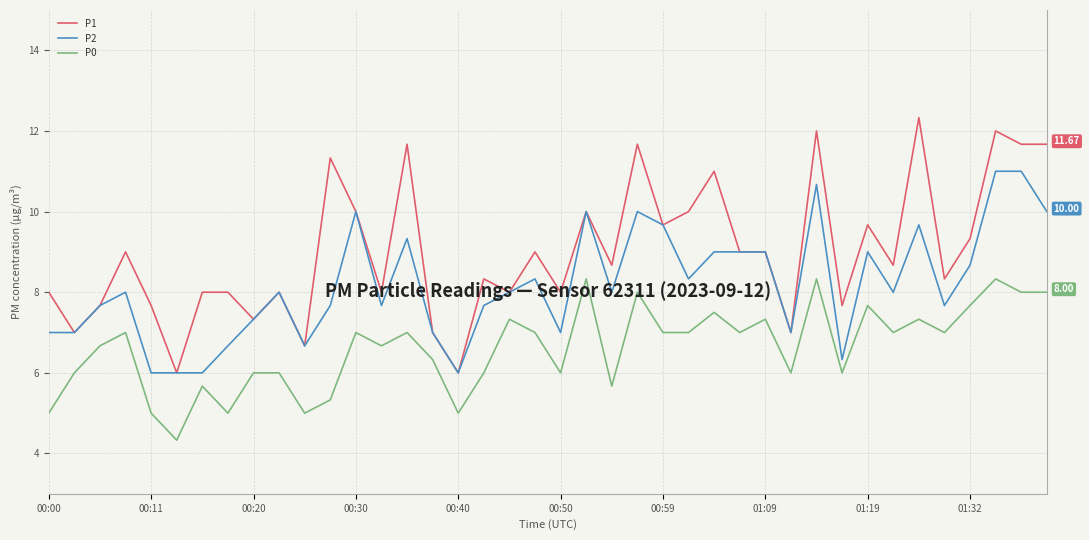

True or false: P0 and P2 cross at least once.

False